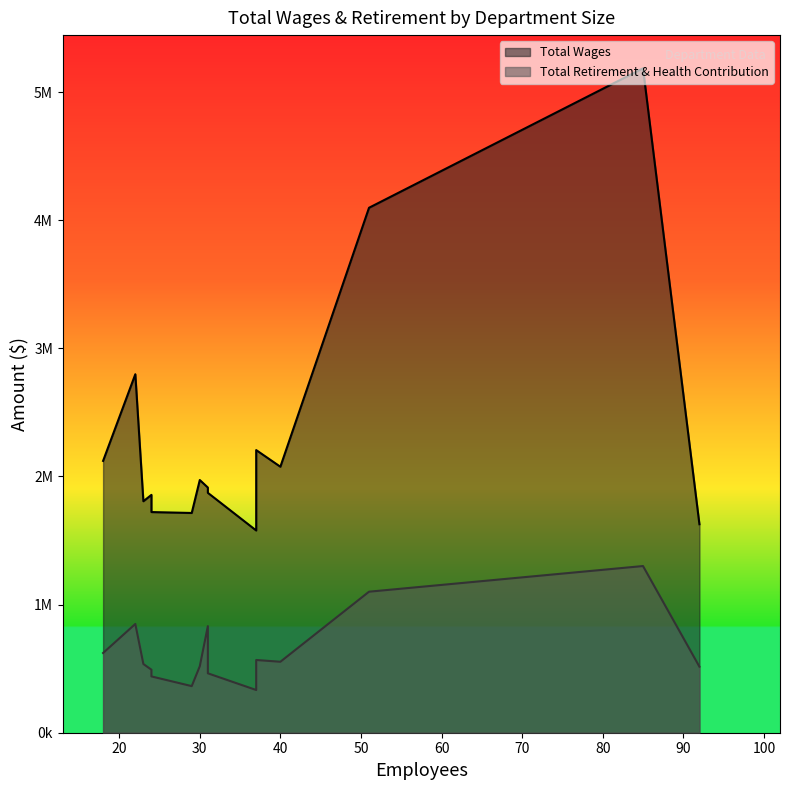

Does the chart display data point markers on the line(s)?

No